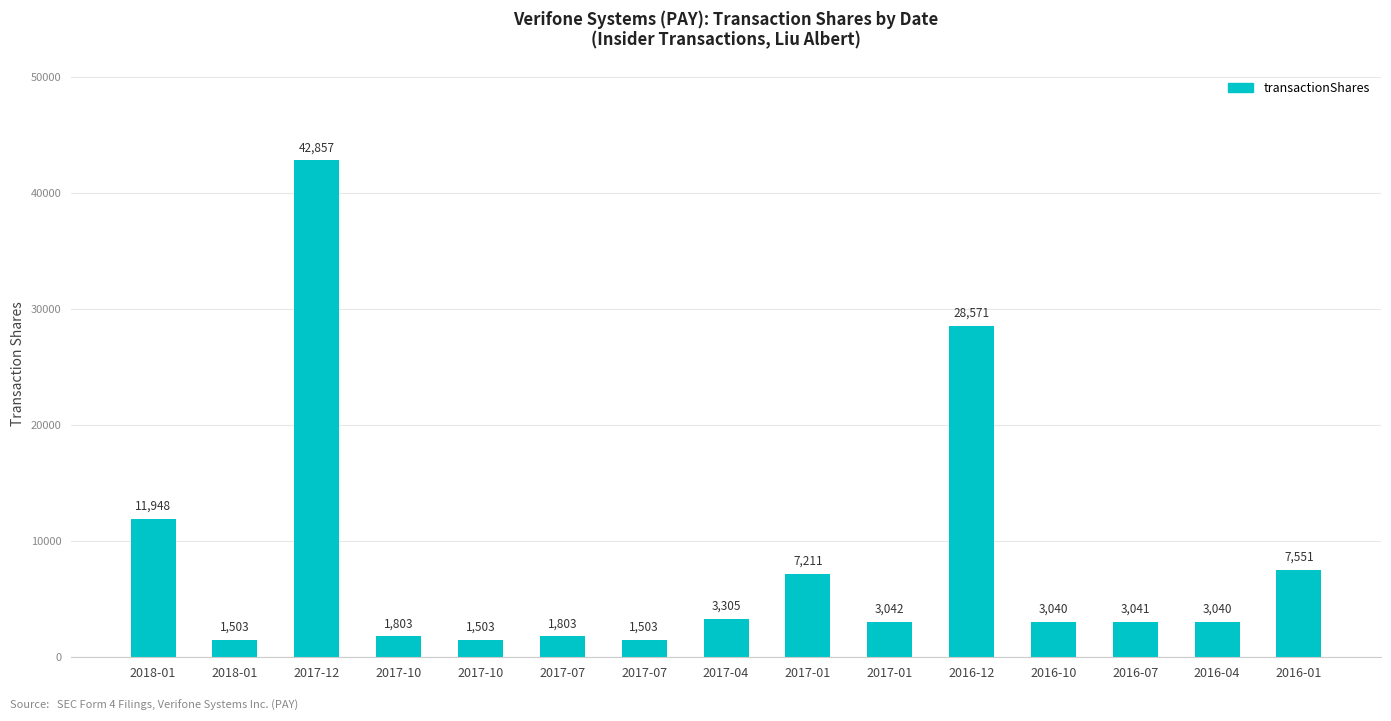

How many values are below 3041?

7